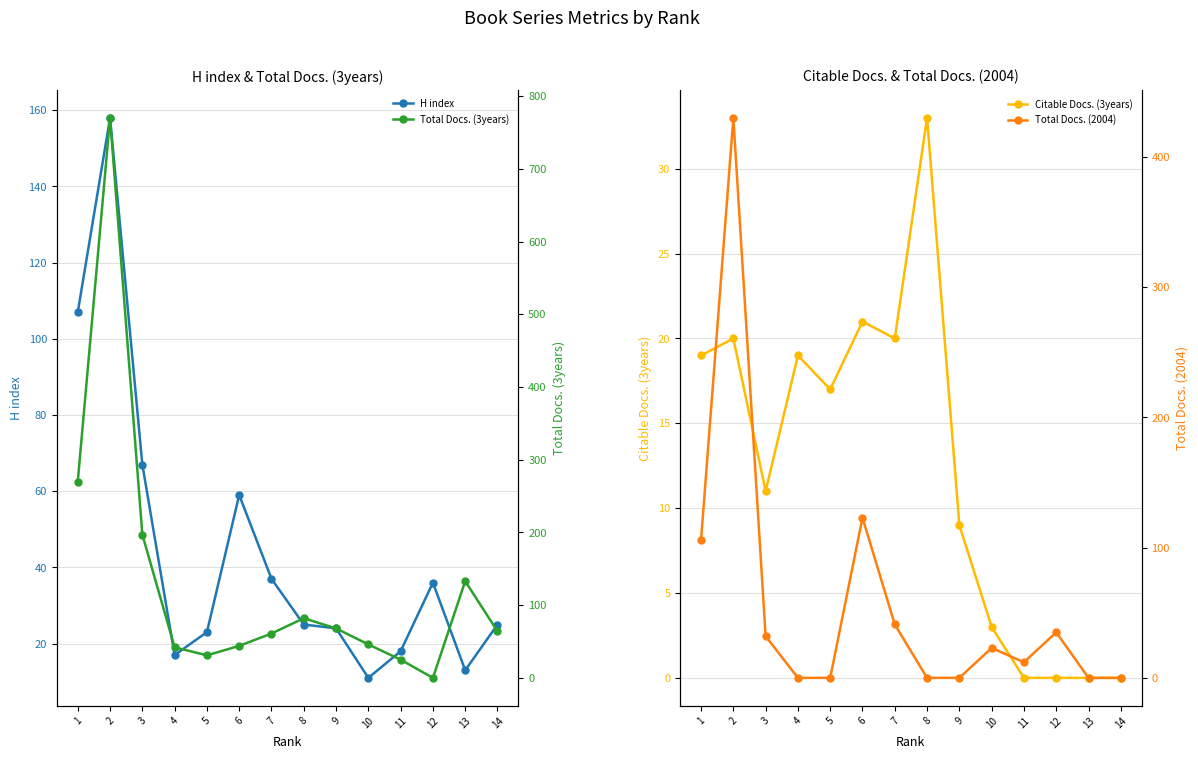

How many values in Citable Docs. (3years) are above zero?

10